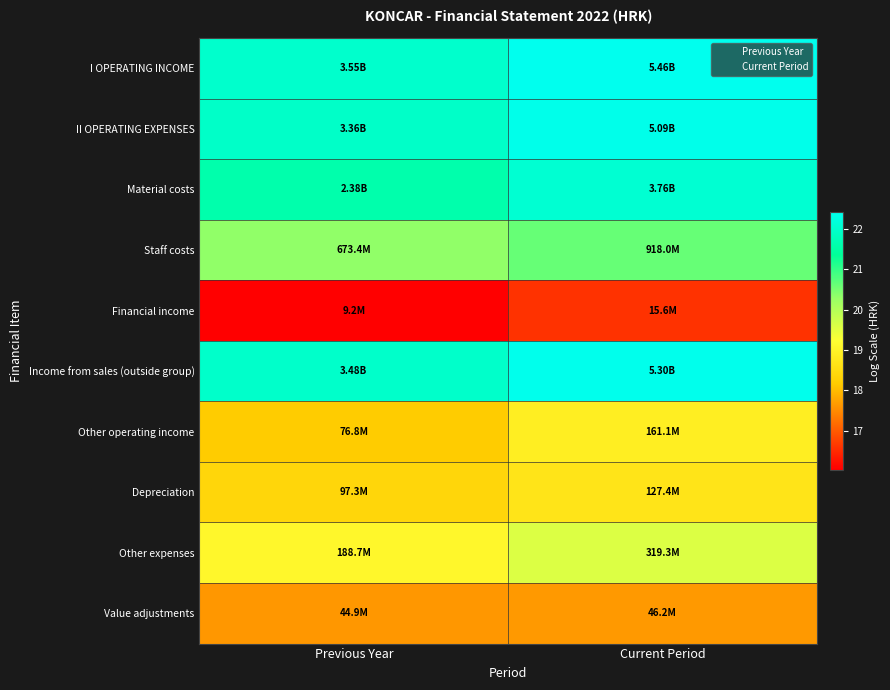

Reading left to right, extract all data points from this chart.

I OPERATING INCOME: Previous Year=22.0	Current Period=22.4
II OPERATING EXPENSES: Previous Year=21.9	Current Period=22.4
Material costs: Previous Year=21.6	Current Period=22.0
Staff costs: Previous Year=20.3	Current Period=20.6
Financial income: Previous Year=16.0	Current Period=16.6
Income from sales (outside group): Previous Year=22.0	Current Period=22.4
Other operating income: Previous Year=18.2	Current Period=18.9
Depreciation: Previous Year=18.4	Current Period=18.7
Other expenses: Previous Year=19.1	Current Period=19.6
Value adjustments: Previous Year=17.6	Current Period=17.6